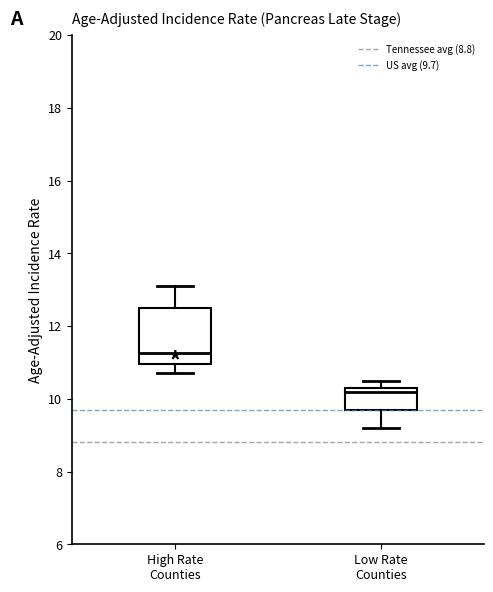

Reading left to right, read every box against the y-axis: the position of its median line, the range the box covers, and the ends of its whiskers. The values are not printed on the chart, so give them approximately, as read against the axis.

High Rate Counties: median 11.2, box 11.0 to 12.6, whiskers 10.8 to 13.2
Low Rate Counties: median 10.2, box 9.8 to 10.4, whiskers 9.2 to 10.6